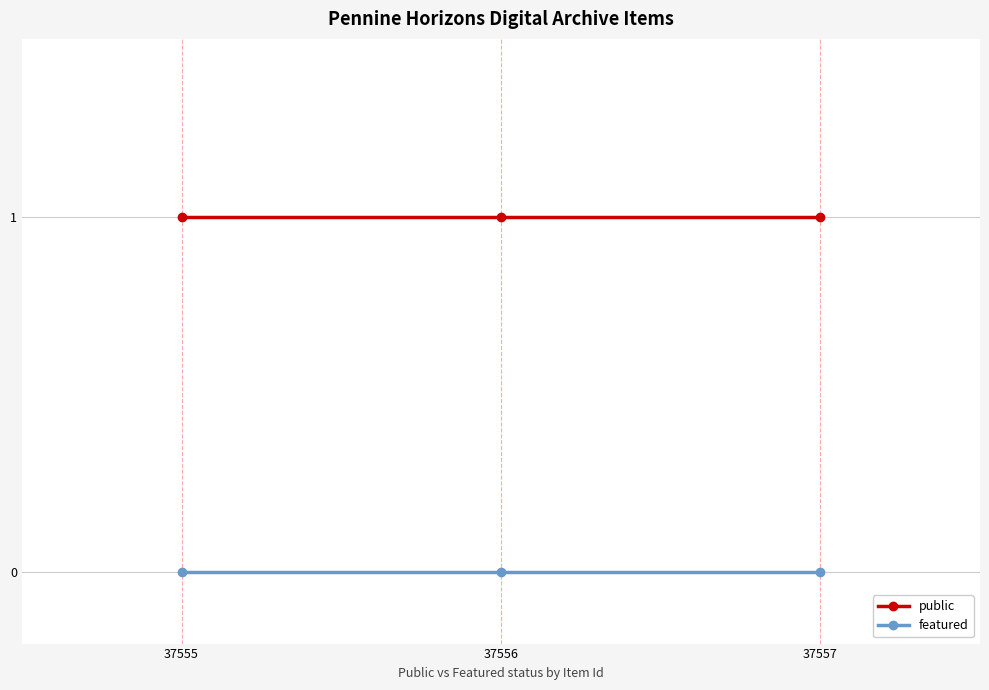

Read the public value at 37557.

1